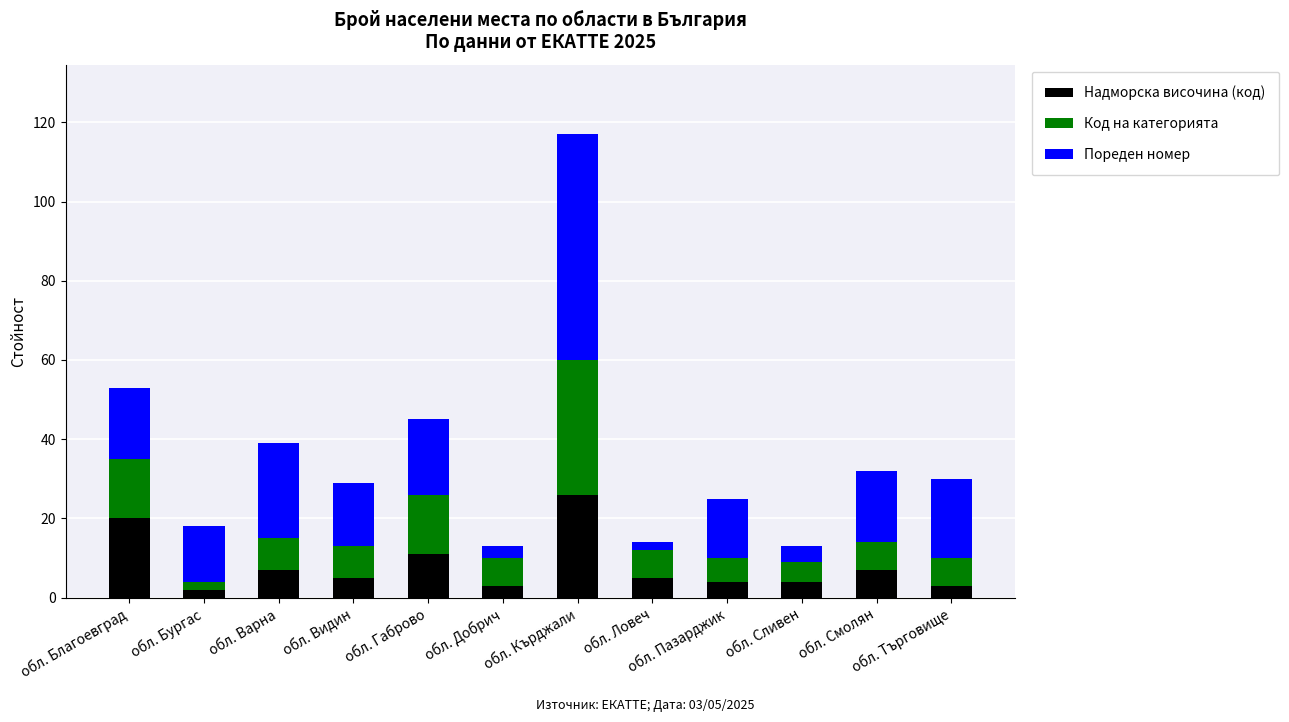

Are the bars grouped side by side (vs. stacked)?

No